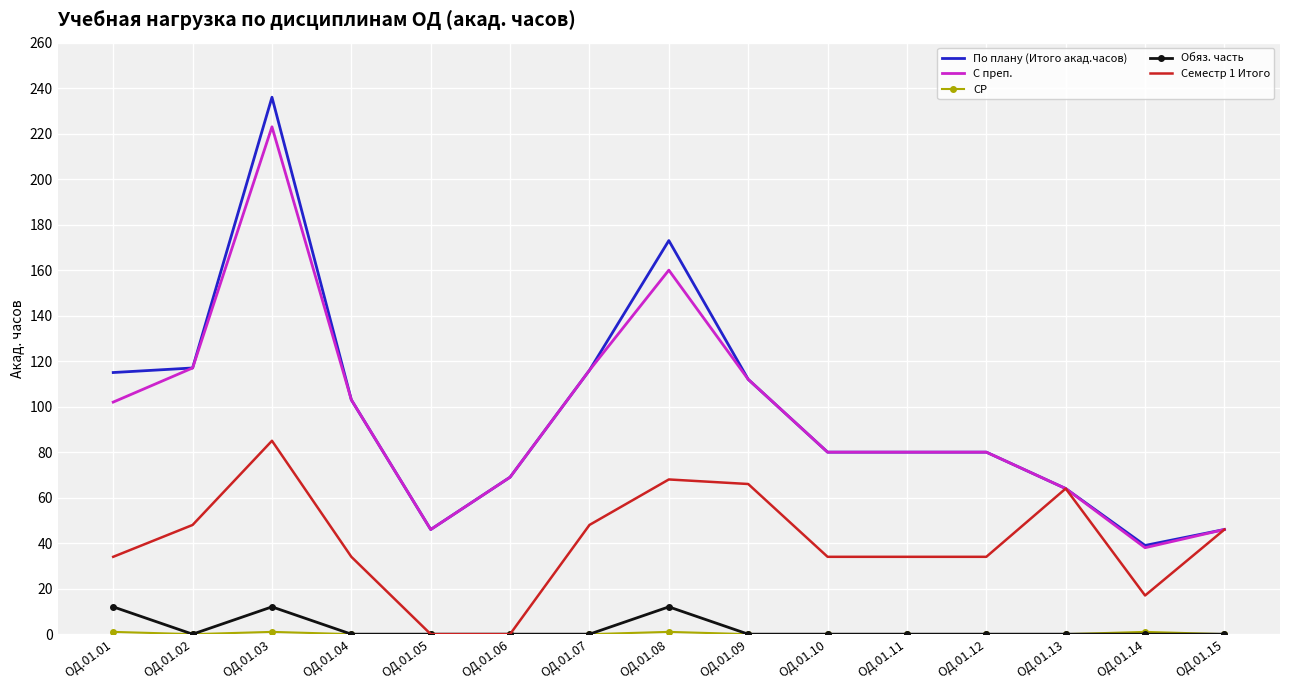

At which category is the sum across all series the highest?

ОД.01.03